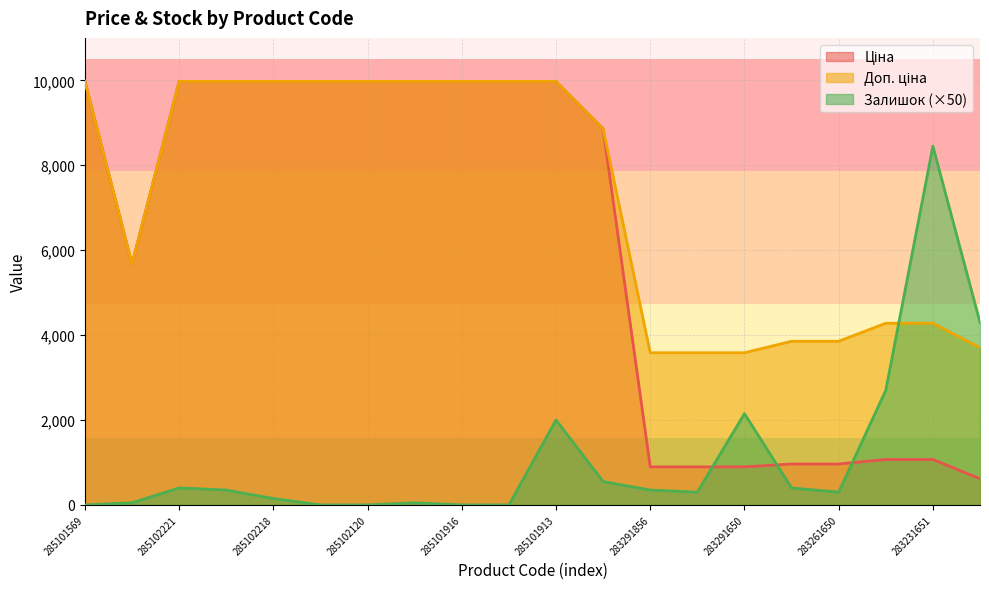

List the labels in order of Доп. ціна value, largest first.

285101569, 285102221, 285102219, 285102218, 285102216, 285102120, 285102044, 285101916, 285101915, 285101913, 248922198, 10832185, 283231856, 283231651, 283261651, 283261650, 281731856, 283291856, 283291651, 283291650